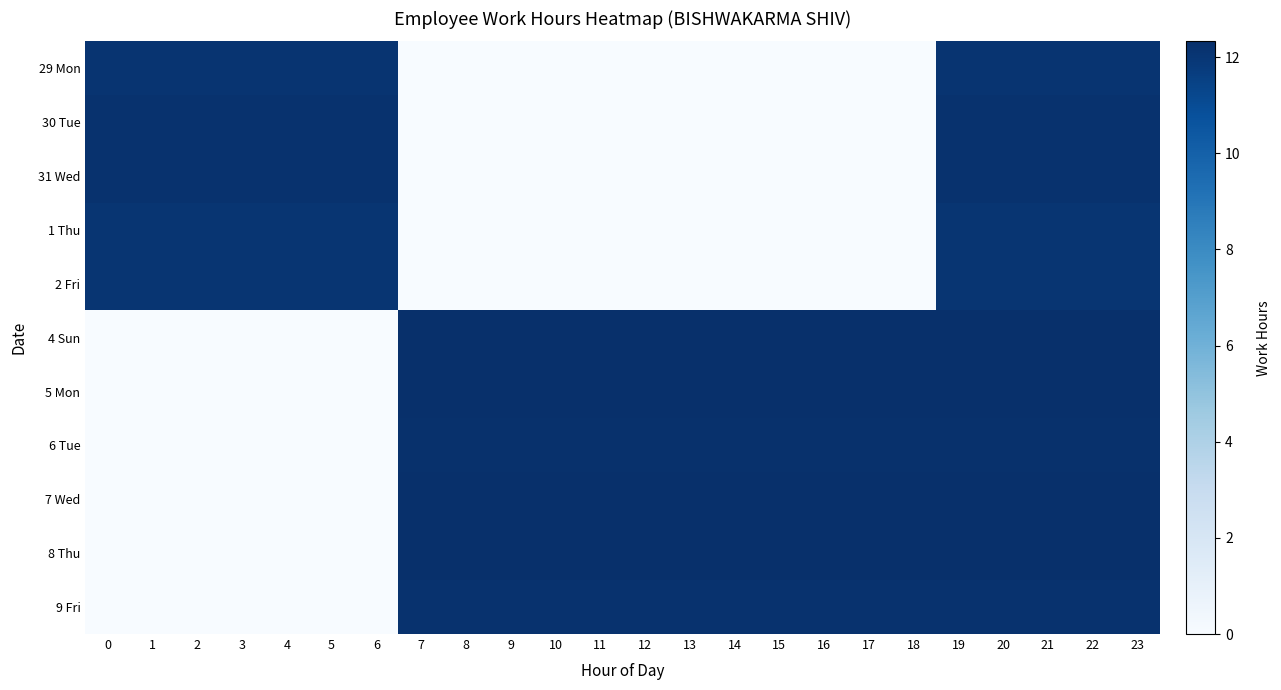

At how many categories does at least one series exceed 3?

24